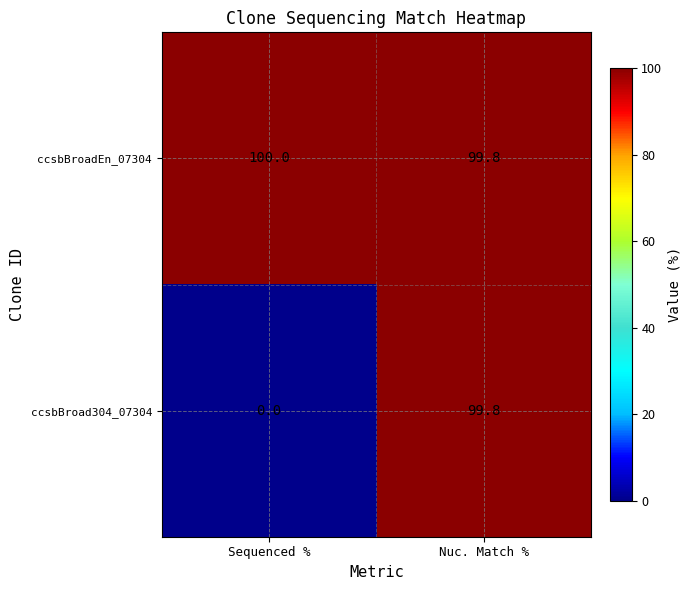

At which category is the sum across all series the highest?

Nuc. Match %